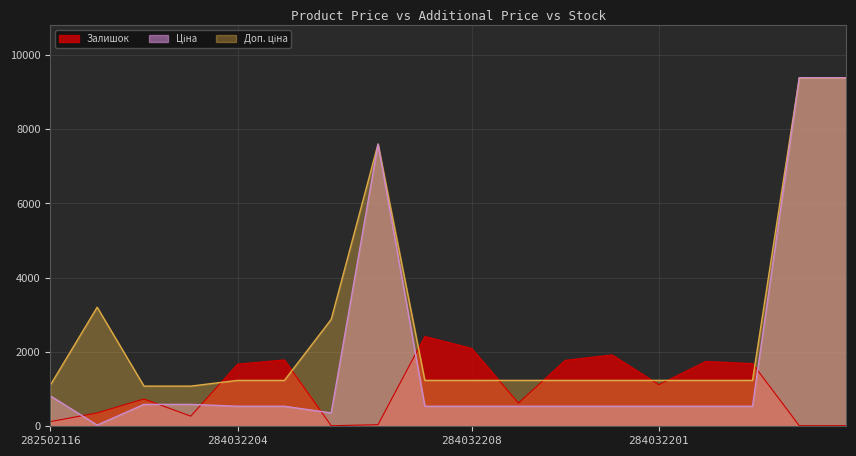

What is the average value of the Ціна series?

1896.9